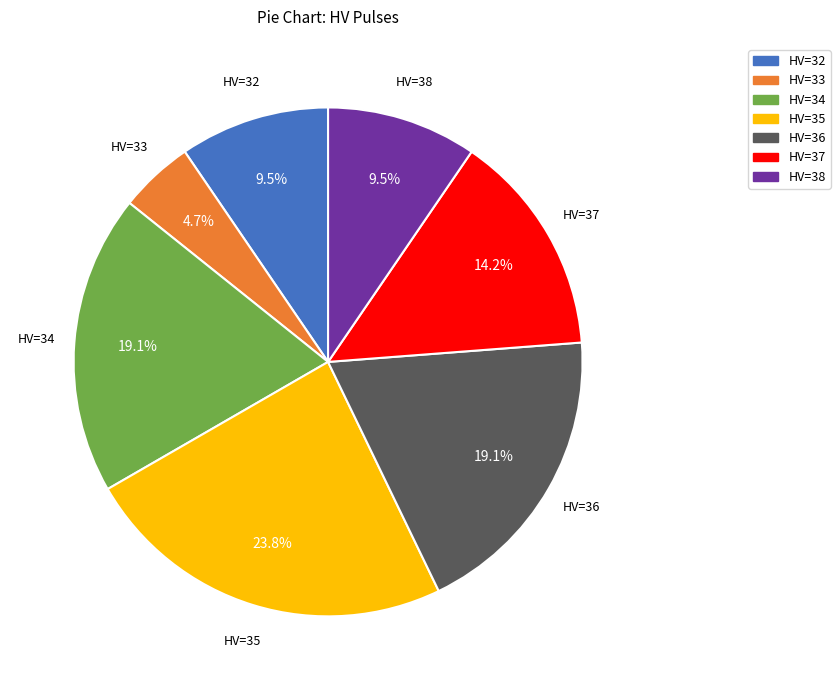

What is the smallest slice in the pie chart?

HV=33